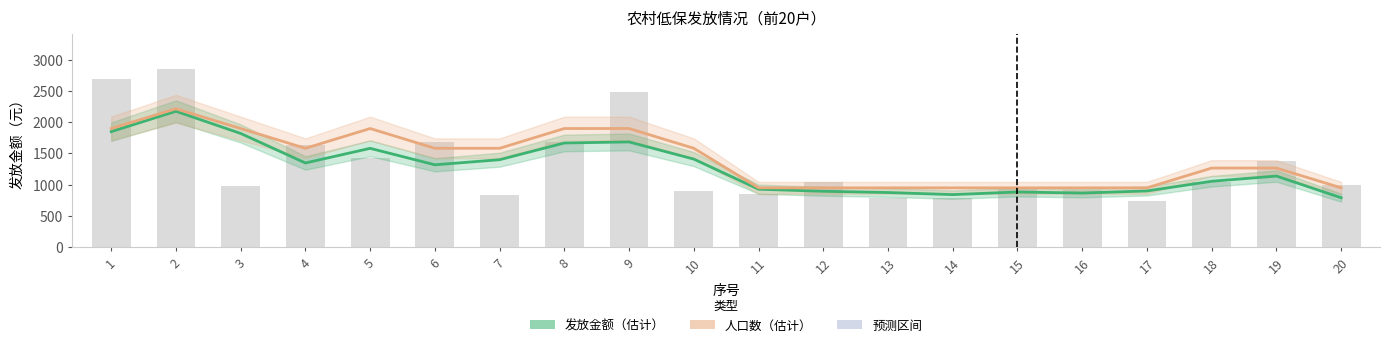

What is the value of the 发放金额（估计） bar at the 18th from the left?

1053.3